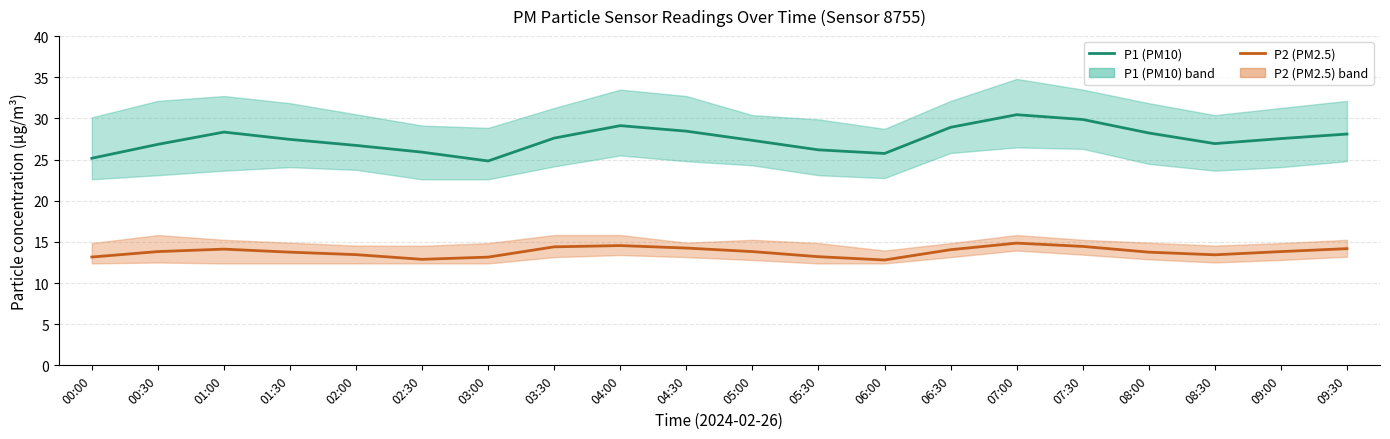

What is the label of the 9th point from the right?

05:30